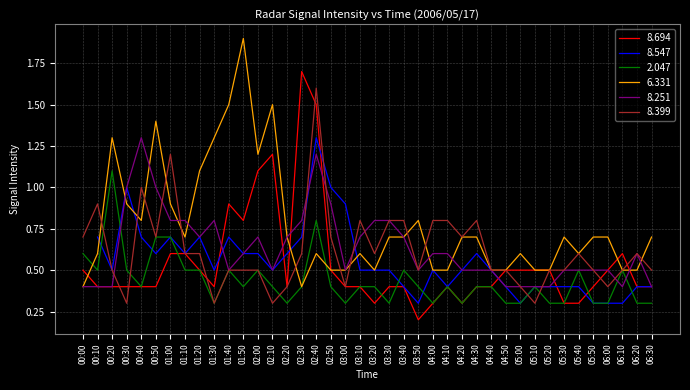

Reading left to right, list all the values displayed in this chart.

8.694: 0.5	0.4	0.4	0.4	0.4	0.4	0.6	0.6	0.5	0.4	0.9	0.8	1.1	1.2	0.4	1.7	1.5	0.5	0.4	0.4	0.3	0.4	0.4	0.2	0.3	0.4	0.3	0.4	0.4	0.5	0.5	0.5	0.5	0.3	0.3	0.4	0.5	0.6	0.4	0.4
2.047: 0.6	0.5	1.1	0.5	0.4	0.7	0.7	0.5	0.5	0.3	0.5	0.4	0.5	0.4	0.3	0.4	0.8	0.4	0.3	0.4	0.4	0.3	0.5	0.4	0.3	0.4	0.3	0.4	0.4	0.3	0.3	0.4	0.3	0.3	0.5	0.3	0.3	0.5	0.3	0.3
6.331: 0.4	0.6	1.3	0.9	0.8	1.4	0.9	0.7	1.1	1.3	1.5	1.9	1.2	1.5	0.7	0.4	0.6	0.5	0.5	0.6	0.5	0.7	0.7	0.8	0.5	0.5	0.7	0.7	0.5	0.5	0.6	0.5	0.5	0.7	0.6	0.7	0.7	0.5	0.5	0.7
8.251: 0.4	0.4	0.4	1.0	1.3	1.0	0.8	0.8	0.7	0.8	0.5	0.6	0.7	0.5	0.7	0.8	1.2	0.9	0.5	0.7	0.8	0.8	0.7	0.5	0.6	0.6	0.5	0.5	0.5	0.4	0.4	0.4	0.4	0.5	0.5	0.5	0.5	0.4	0.6	0.4
8.399: 0.7	0.9	0.5	0.3	1.0	0.7	1.2	0.6	0.6	0.3	0.5	0.5	0.5	0.3	0.4	0.6	1.6	0.7	0.4	0.8	0.6	0.8	0.8	0.5	0.8	0.8	0.7	0.8	0.5	0.5	0.4	0.3	0.5	0.5	0.6	0.5	0.4	0.5	0.6	0.5